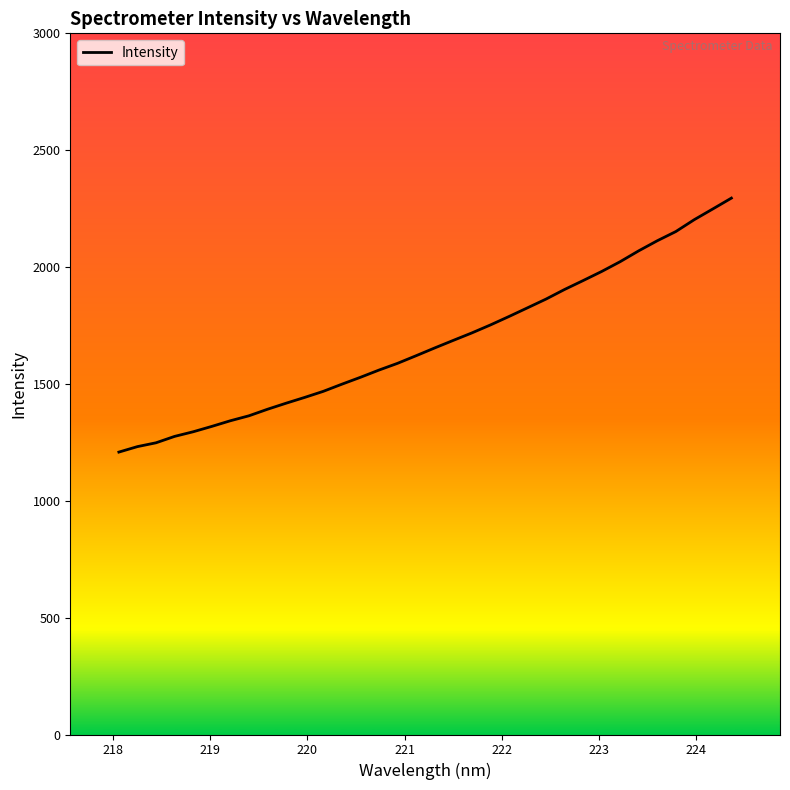

What is the minimum value shown in the chart?

1208.3